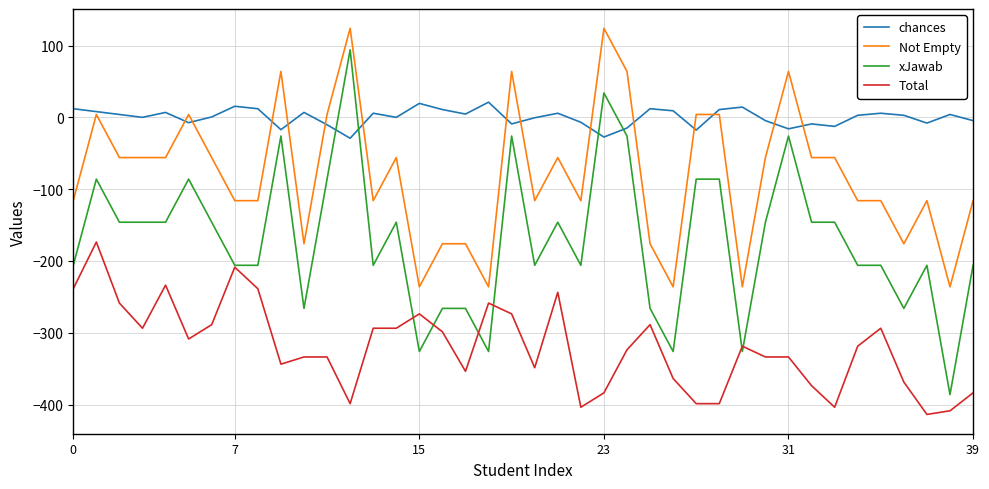

Which series has the largest total across all categories?

chances